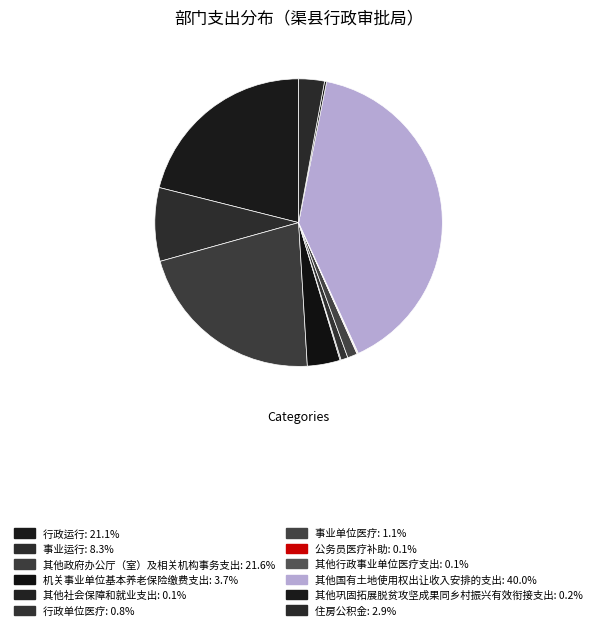

Which category has the smallest portion of the pie?

公务员医疗补助